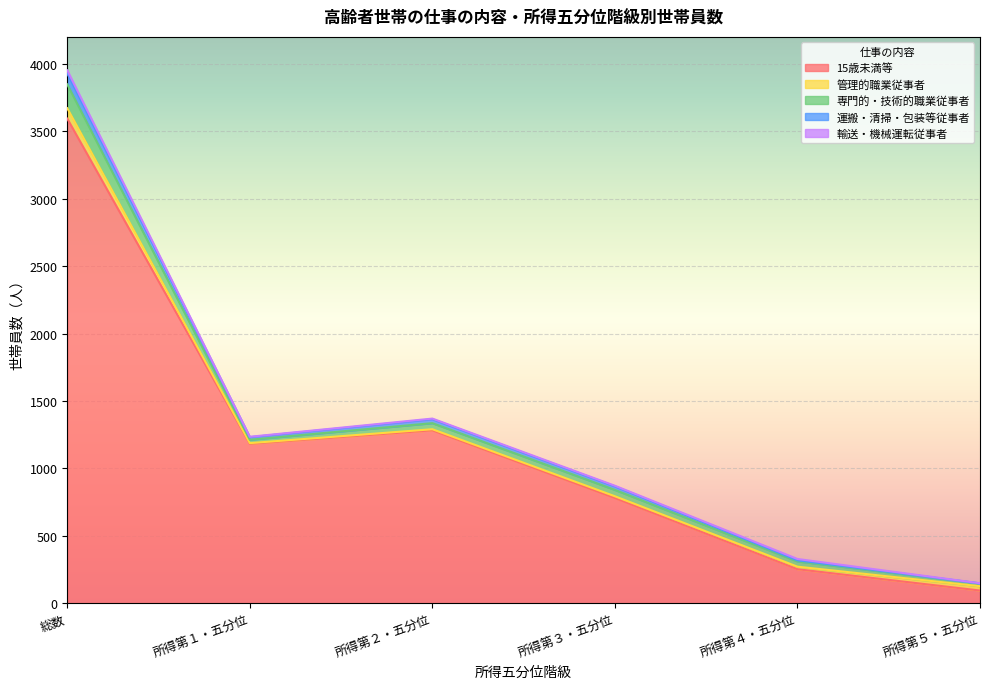

True or false: 管理的職業従事者 and 15歳未満等 intersect in this chart.

False